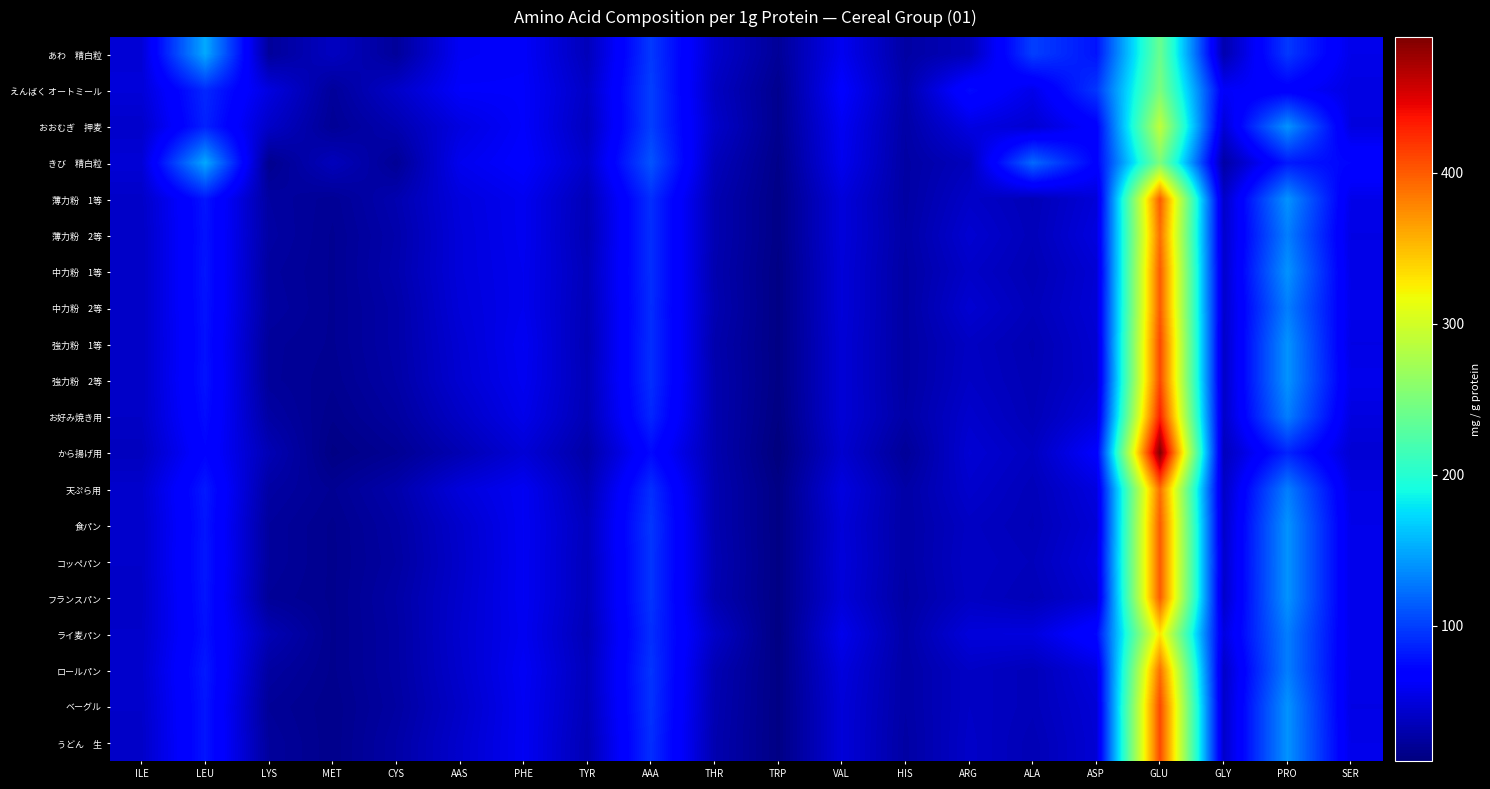

At how many categories does at least one series exceed 298?

1